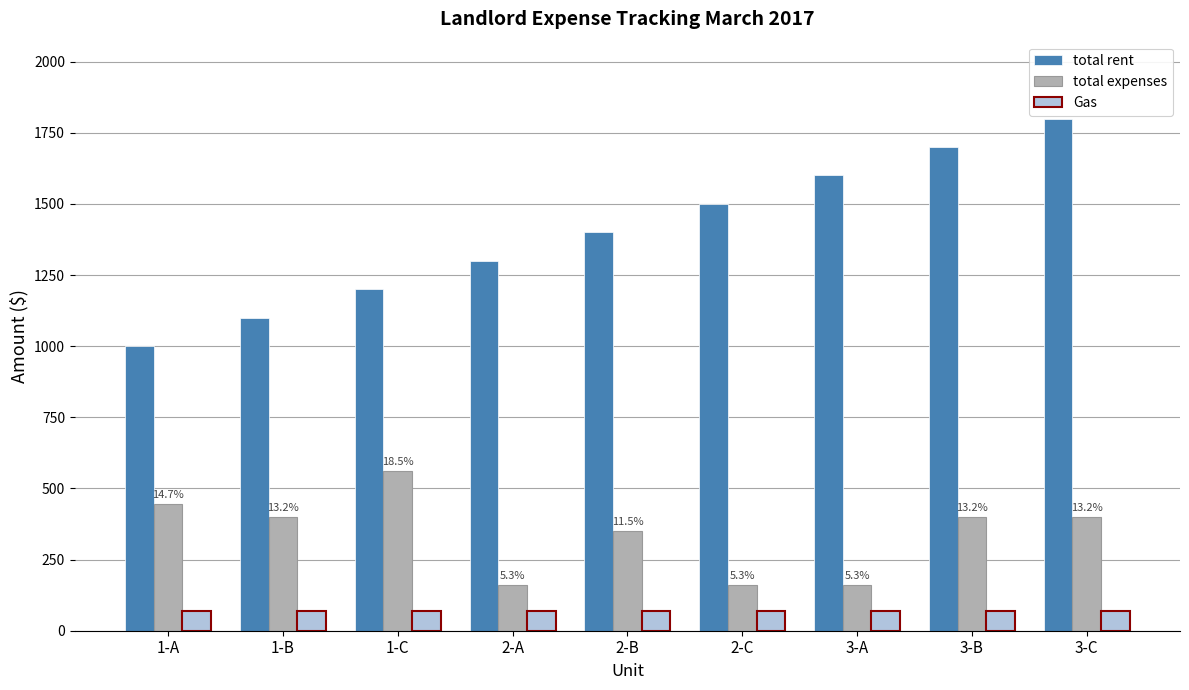

Rank the categories by total rent value from highest to lowest.

3-C, 3-B, 3-A, 2-C, 2-B, 2-A, 1-C, 1-B, 1-A